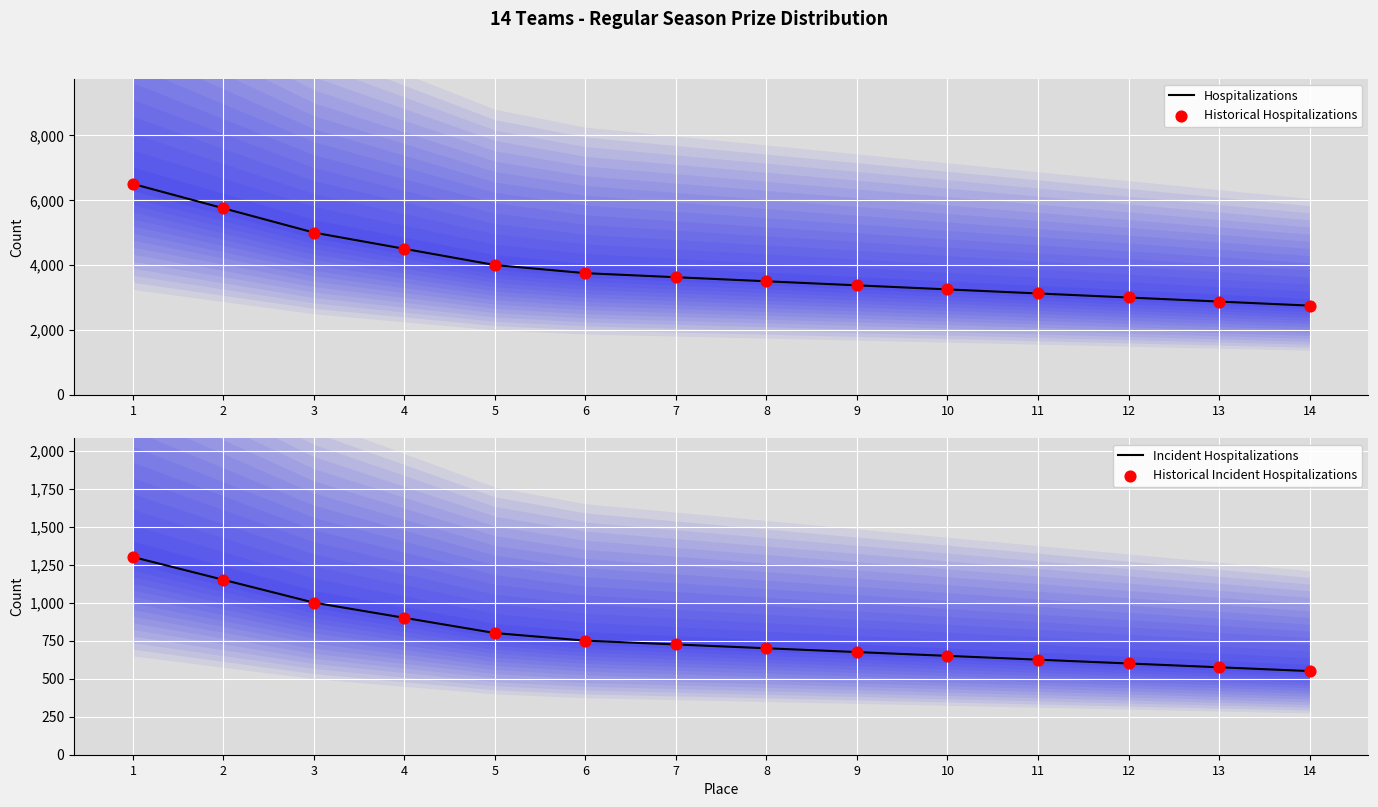

Which series reaches the maximum Y coordinate?

Hospitalizations